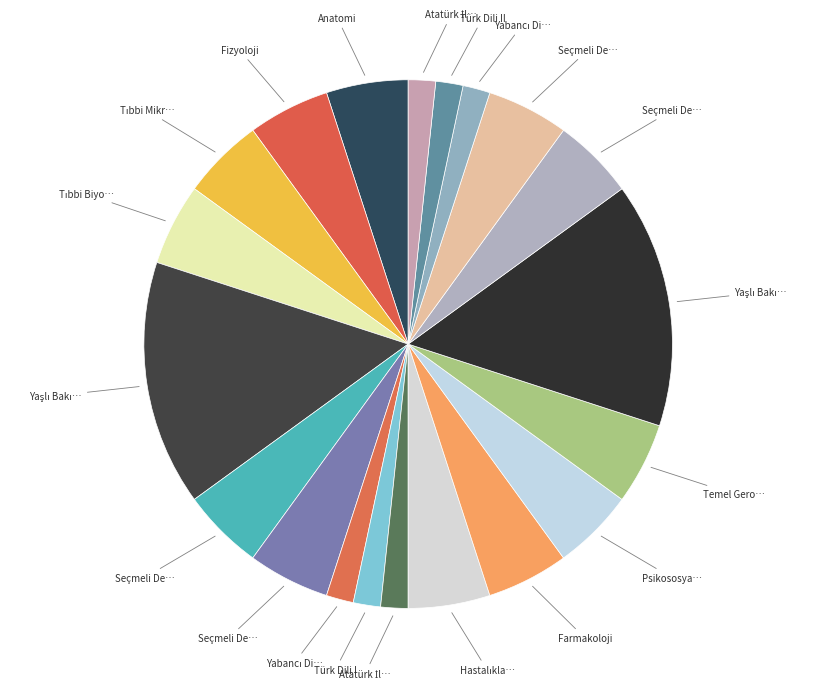

How many slices are in this pie chart?

20